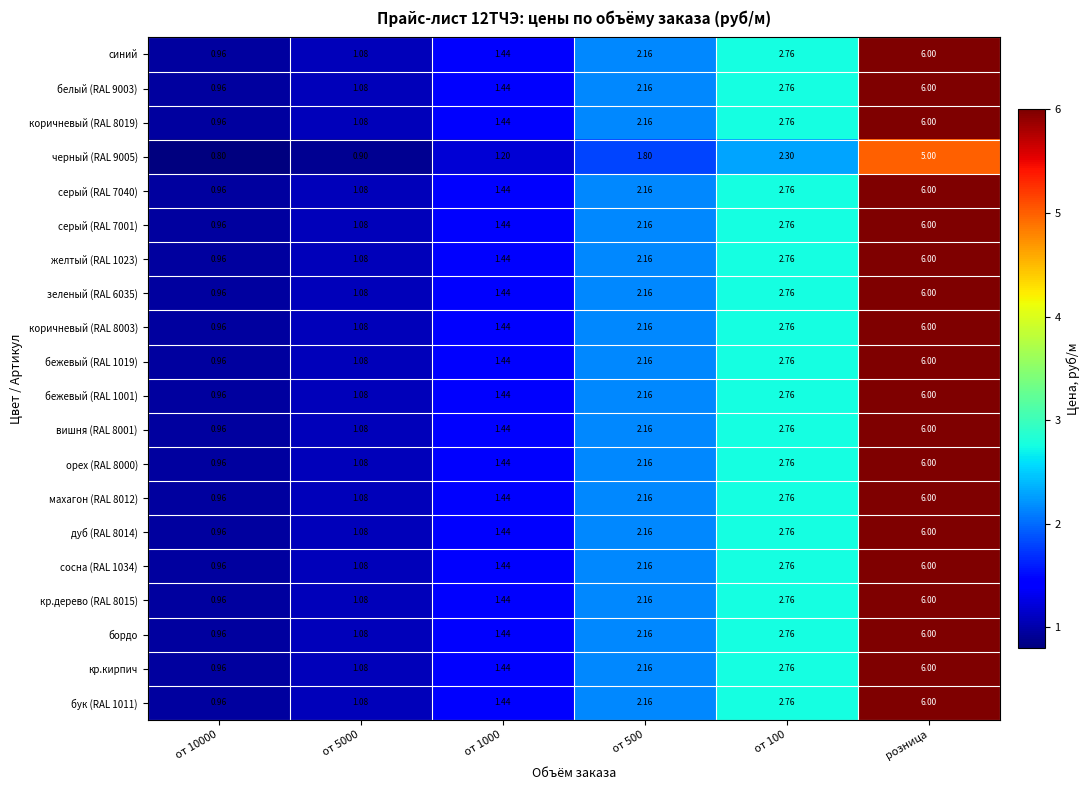

Count the number of categories in the chart.

6